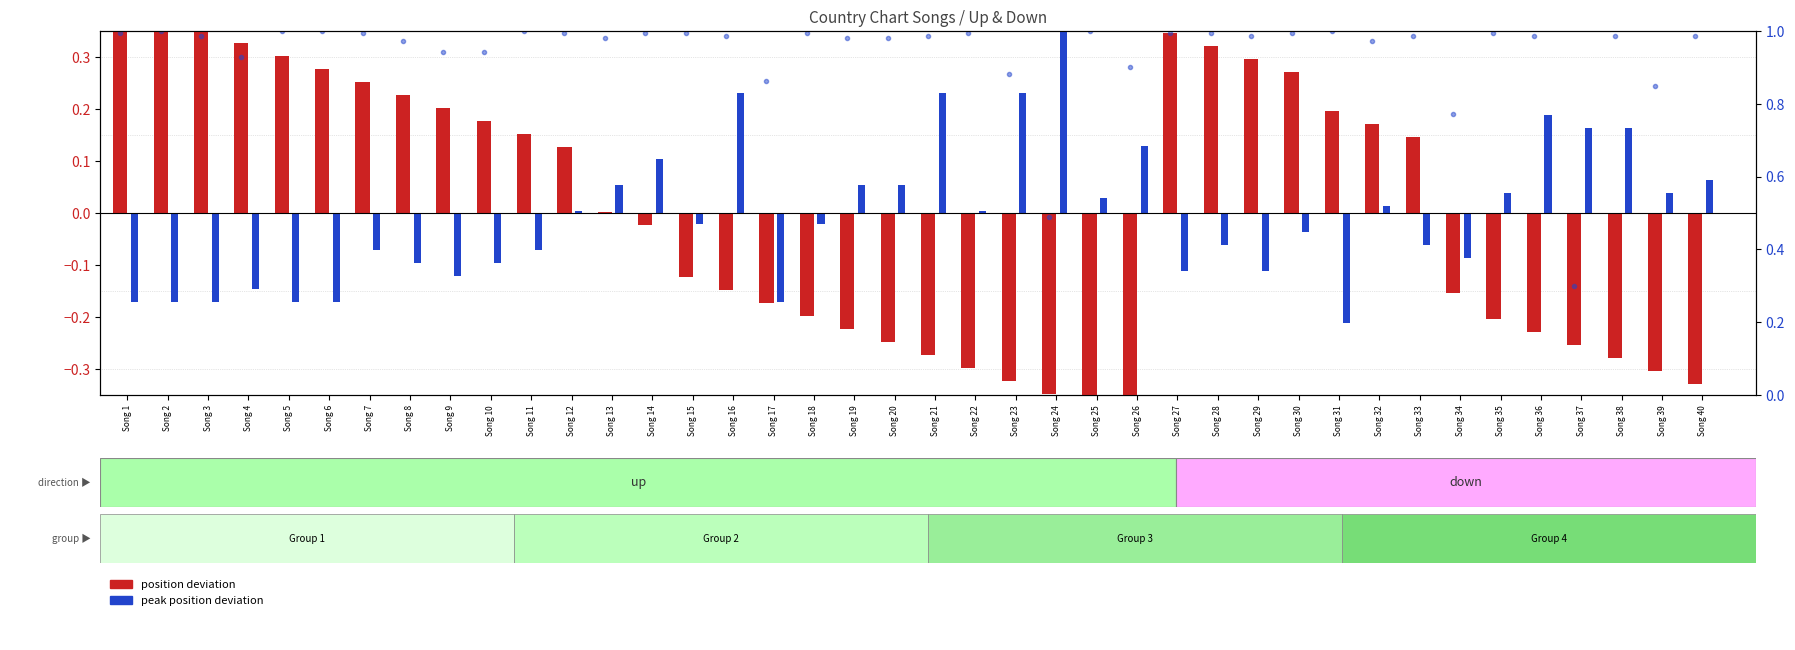

List the labels in order of position deviation value, smallest first.

Song 26, Song 25, Song 24, Song 40, Song 23, Song 39, Song 22, Song 38, Song 21, Song 37, Song 20, Song 36, Song 19, Song 35, Song 18, Song 17, Song 34, Song 16, Song 15, Song 14, Song 13, Song 12, Song 33, Song 11, Song 32, Song 10, Song 31, Song 9, Song 8, Song 7, Song 30, Song 6, Song 29, Song 5, Song 28, Song 4, Song 27, Song 3, Song 2, Song 1